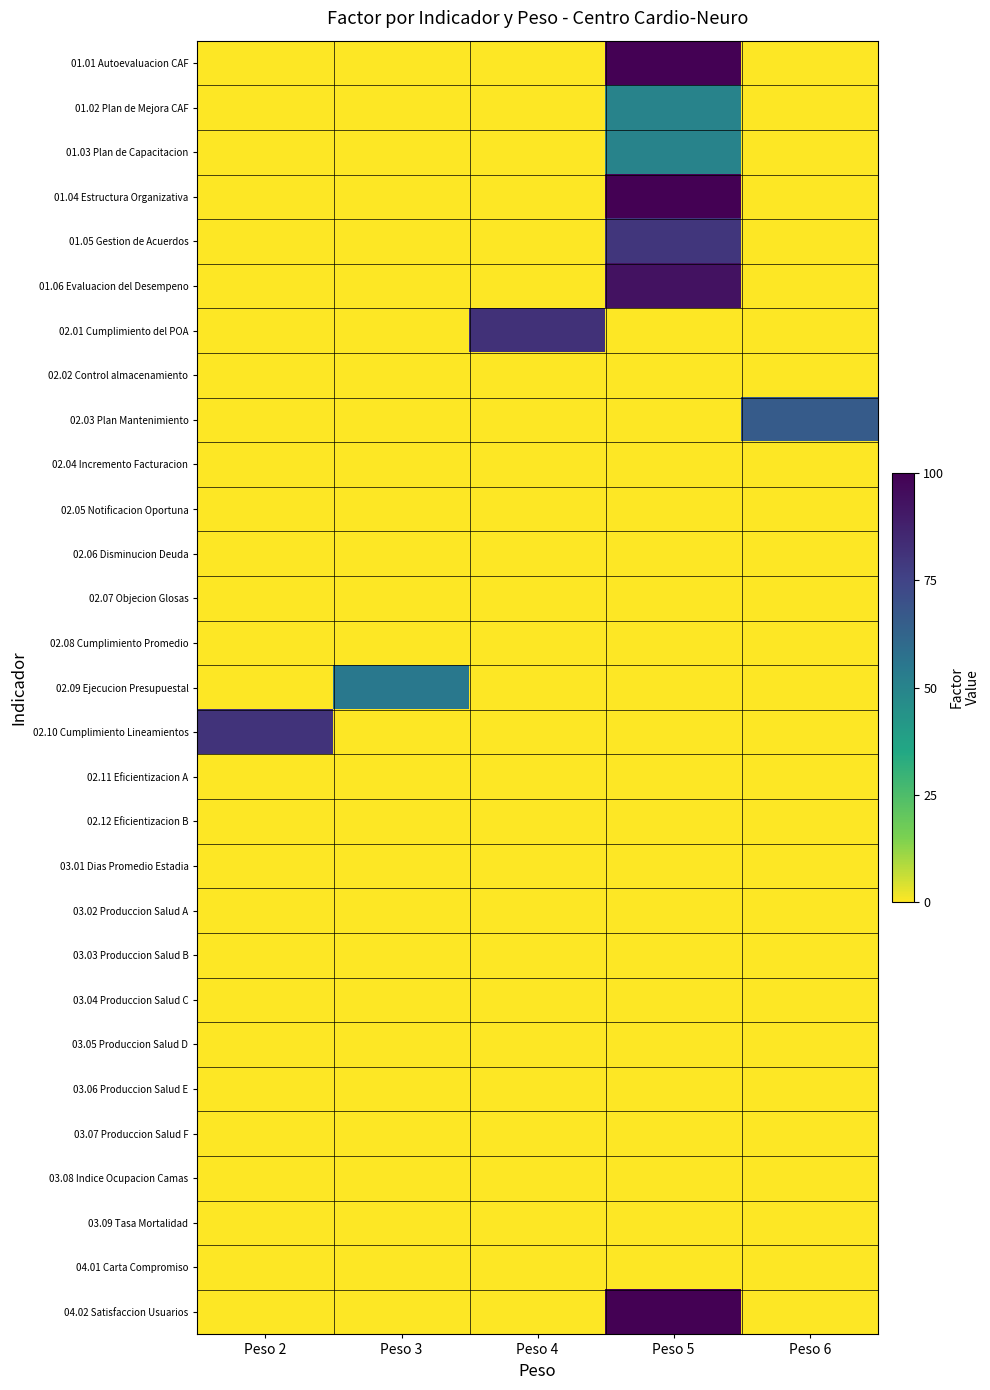

Between Peso 4 and Peso 5, which is larger?

Peso 5